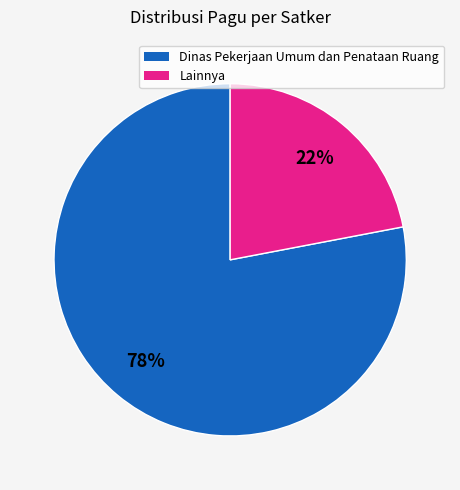

Is there any slice that represents more than half of the pie?

Yes